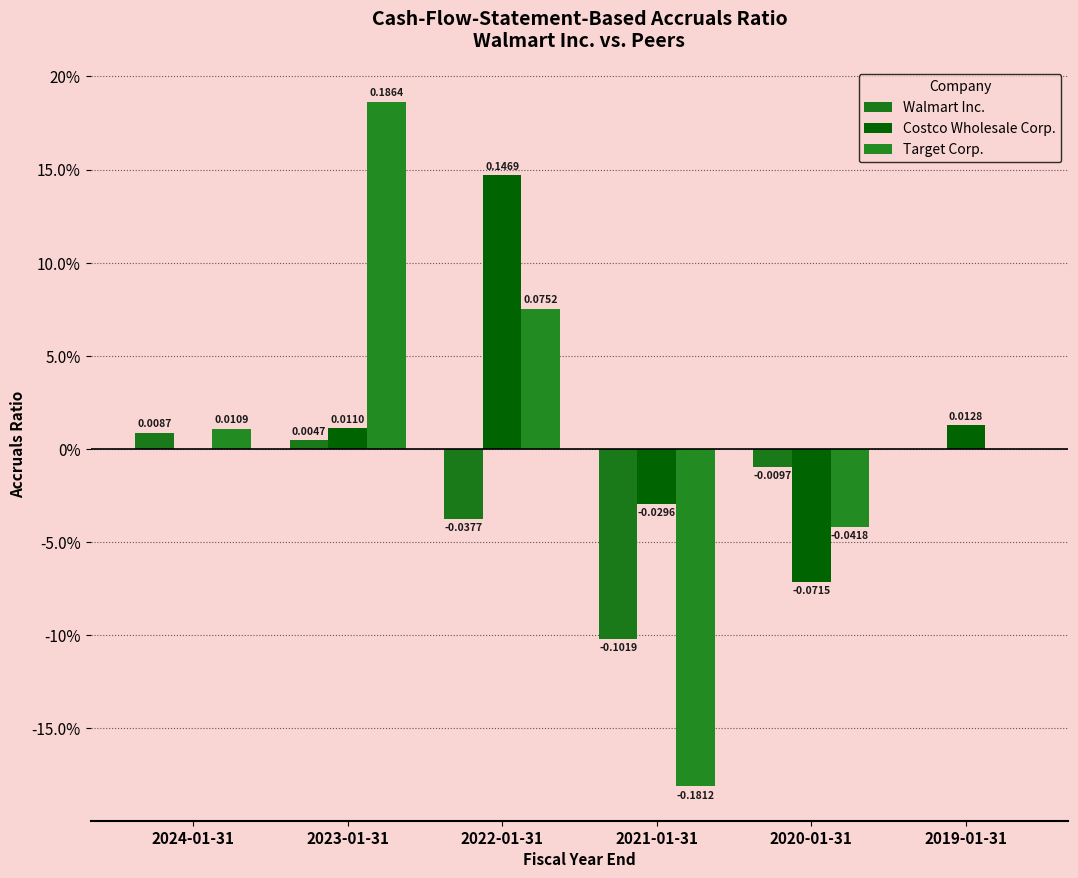

What is the label of the 5th bar from the left?

2020-01-31